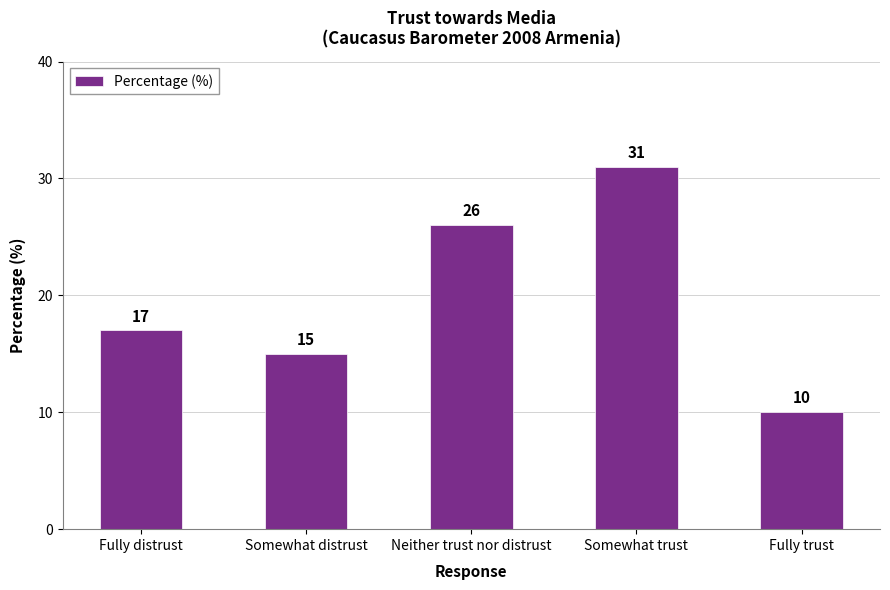

List the labels in order of value, largest first.

Somewhat trust, Neither trust nor distrust, Fully distrust, Somewhat distrust, Fully trust